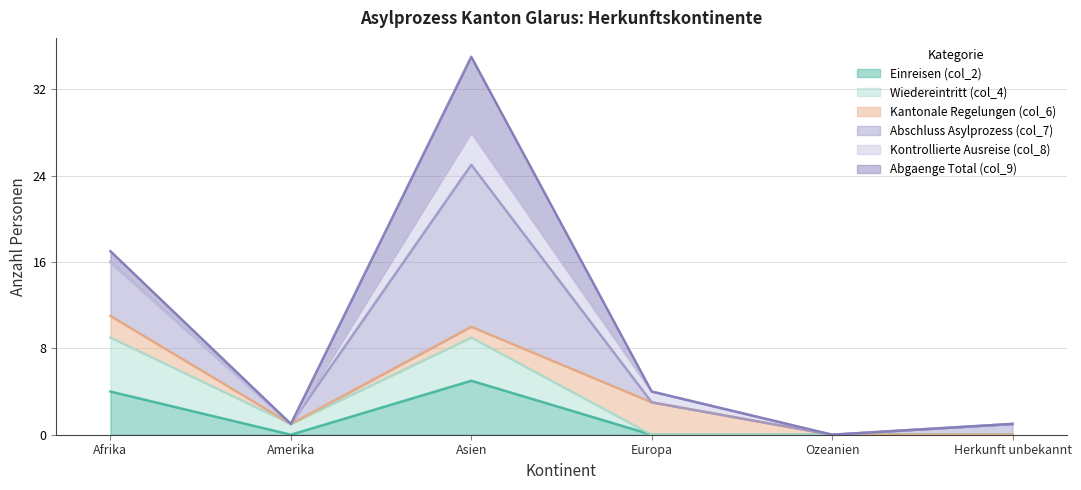

Which series has the largest range (max minus min)?

Abschluss Asylprozess (col_7)